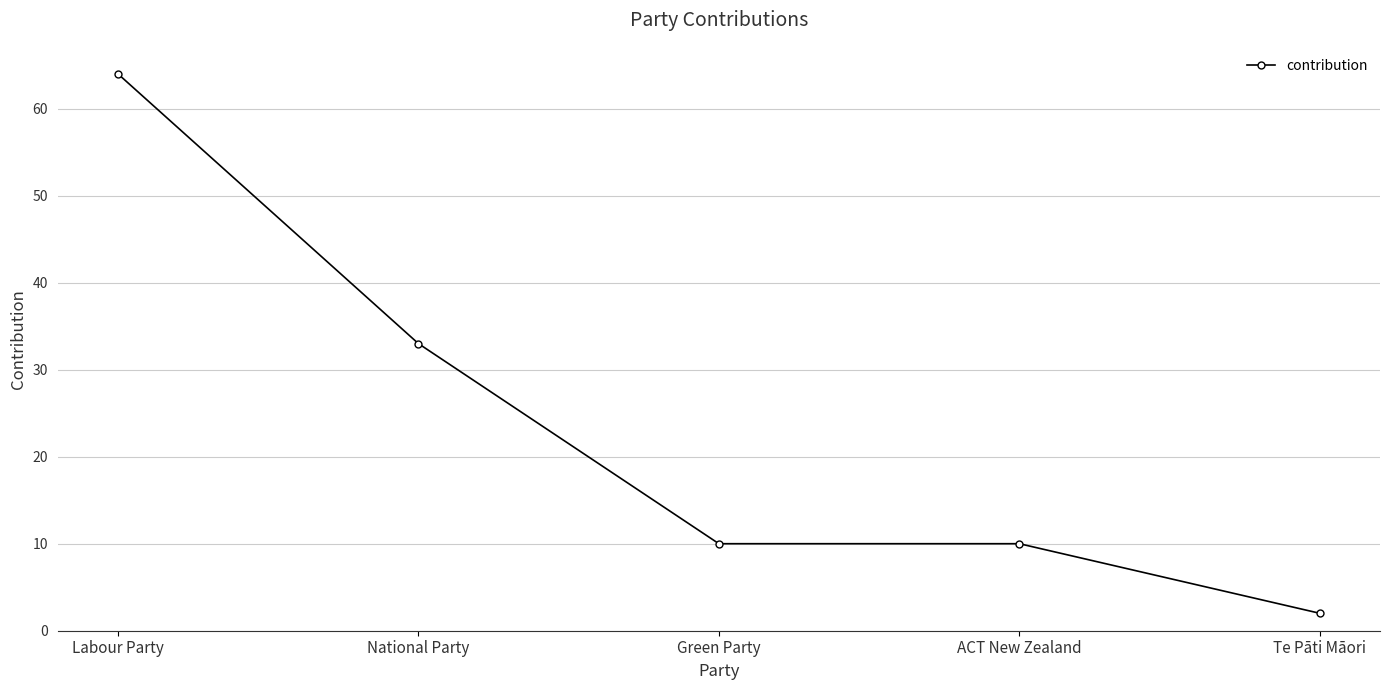

What is the change in value from Green Party to Te Pāti Māori?

-8